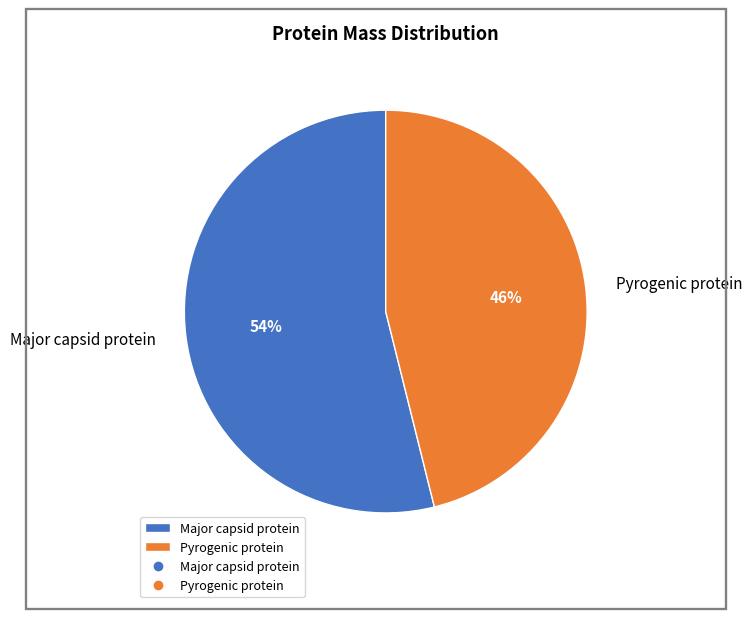

Which slice is the largest?

Major capsid protein